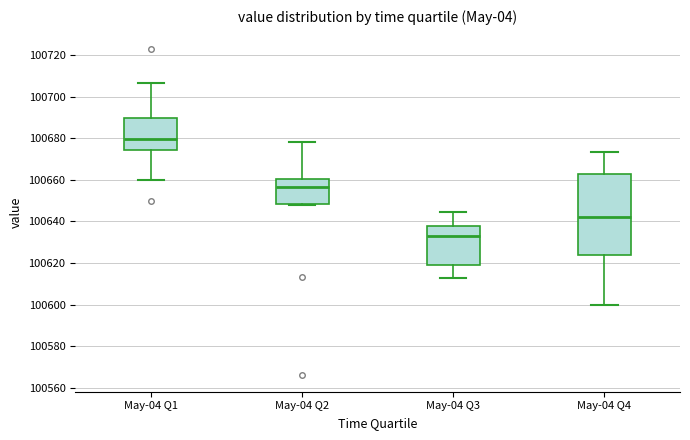

Where does the upper whisker of the box for May-04 Q4 end on the y-axis? The values are not printed on the chart, so give them approximately, as read against the axis.

100674